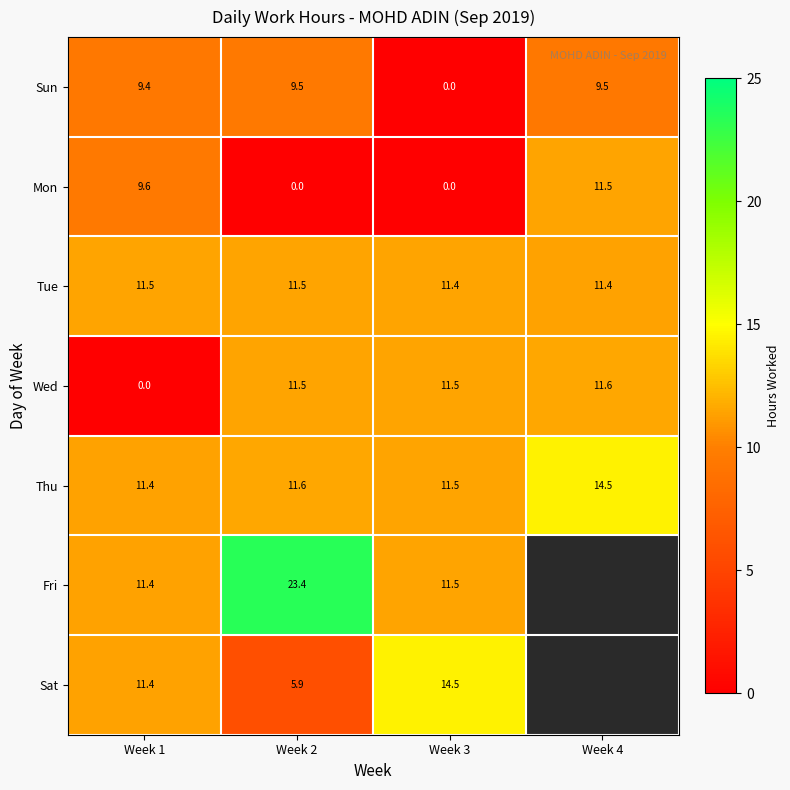

Which label corresponds to the largest value in the chart?

Week 2